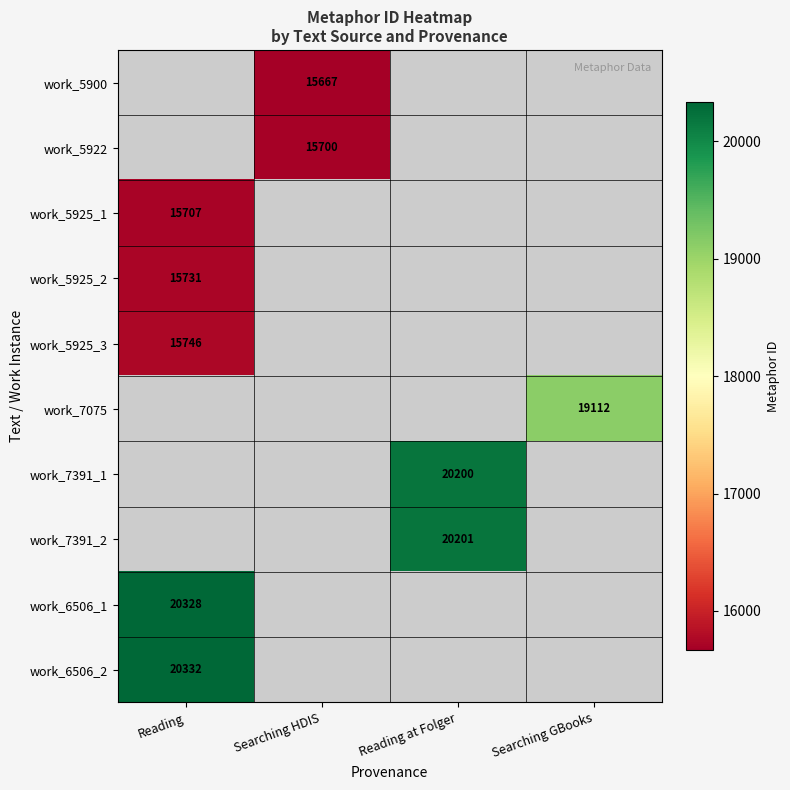

The value of work_5925_1 at Reading is 27640. True or false?

False